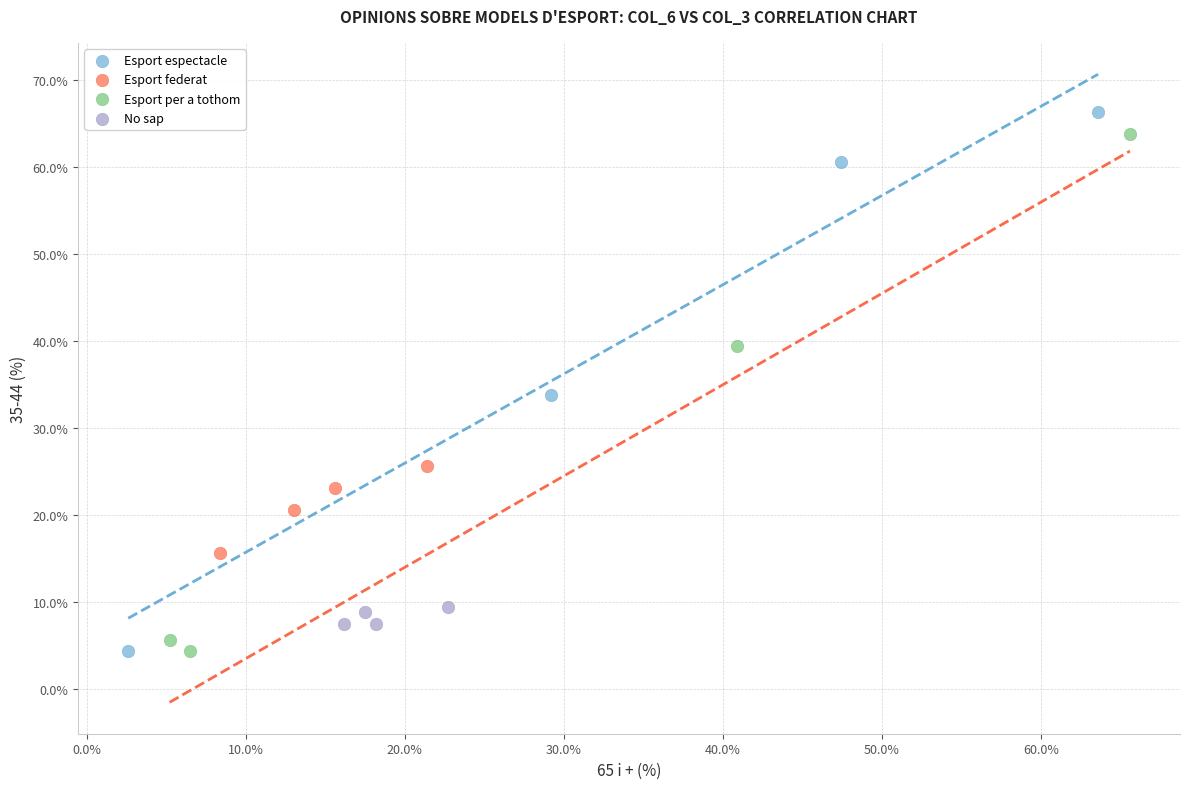

What are all the series names shown in the legend?

Esport espectacle, Esport federat, Esport per a tothom, No sap